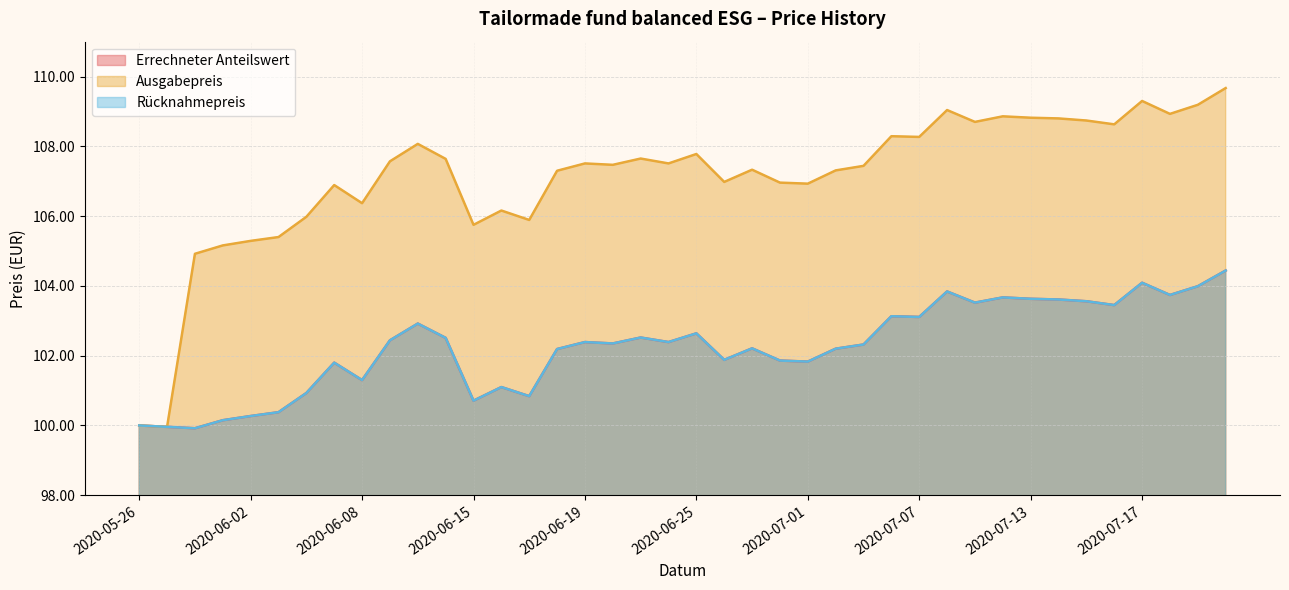

Between 2020-05-28 and 2020-06-26, which series saw the biggest shift?

Ausgabepreis